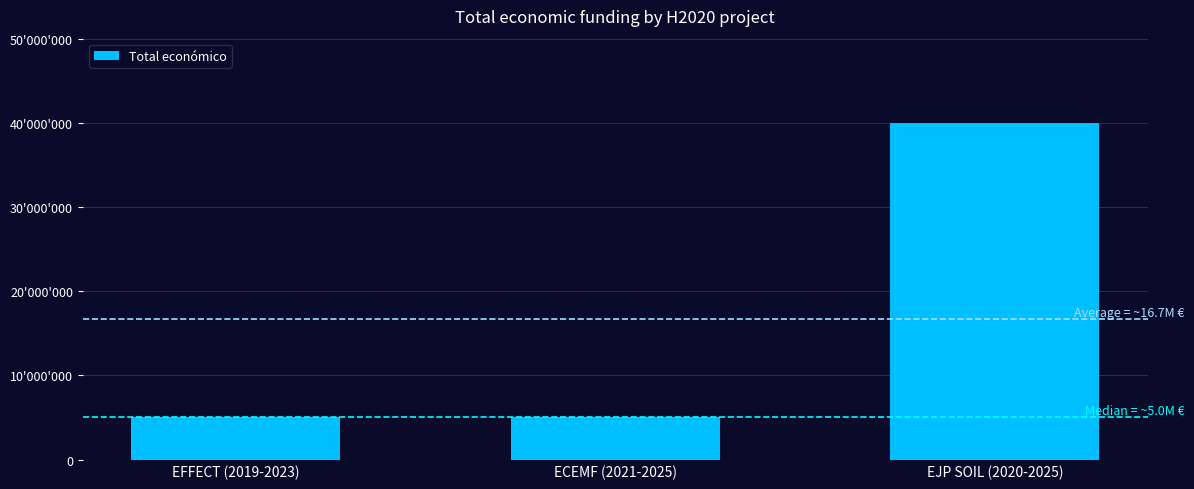

Are the bars horizontal?

No